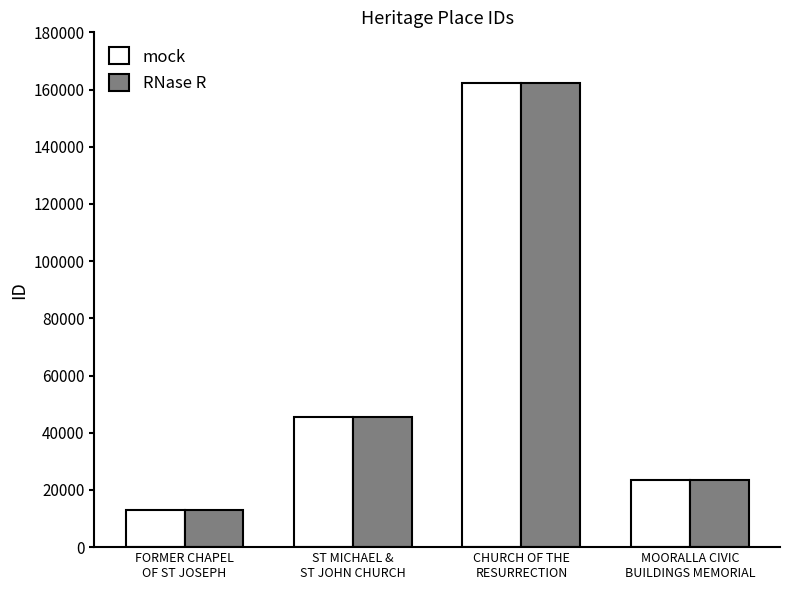

Reading left to right, transcribe all the data shown in this chart.

mock: FORMER CHAPEL
OF ST JOSEPH=13077	ST MICHAEL &
ST JOHN CHURCH=45385	CHURCH OF THE
RESURRECTION=162358	MOORALLA CIVIC
BUILDINGS MEMORIAL=23417
RNase R: FORMER CHAPEL
OF ST JOSEPH=13077	ST MICHAEL &
ST JOHN CHURCH=45385	CHURCH OF THE
RESURRECTION=162358	MOORALLA CIVIC
BUILDINGS MEMORIAL=23417